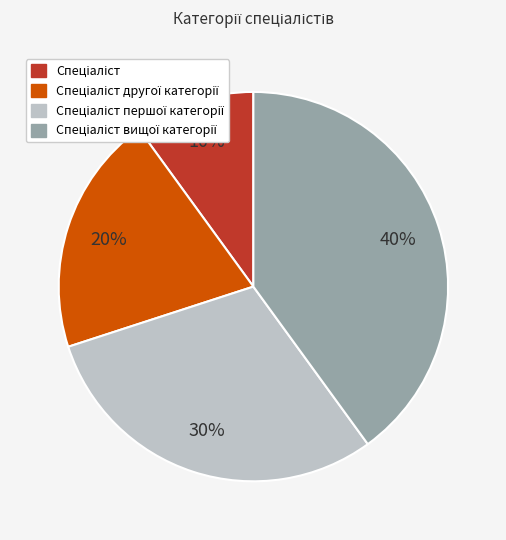

To the nearest percent, what is the difference between the largest and smallest slice percentages?

30%